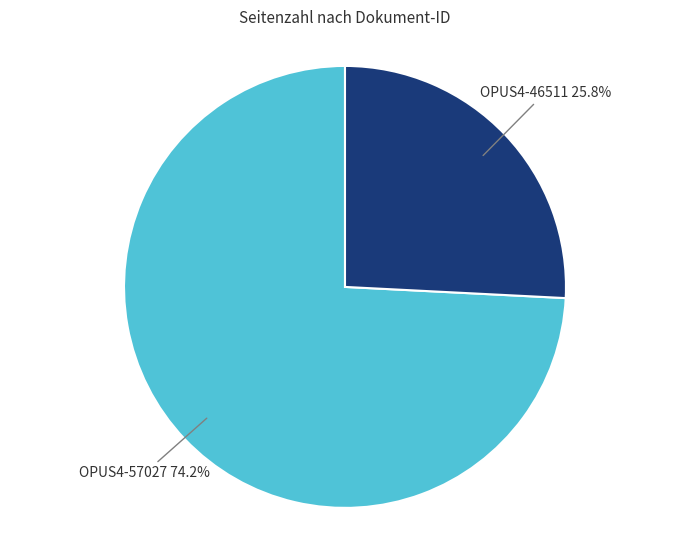

The OPUS4-46511 slice represents 33% of the pie. True or false?

False